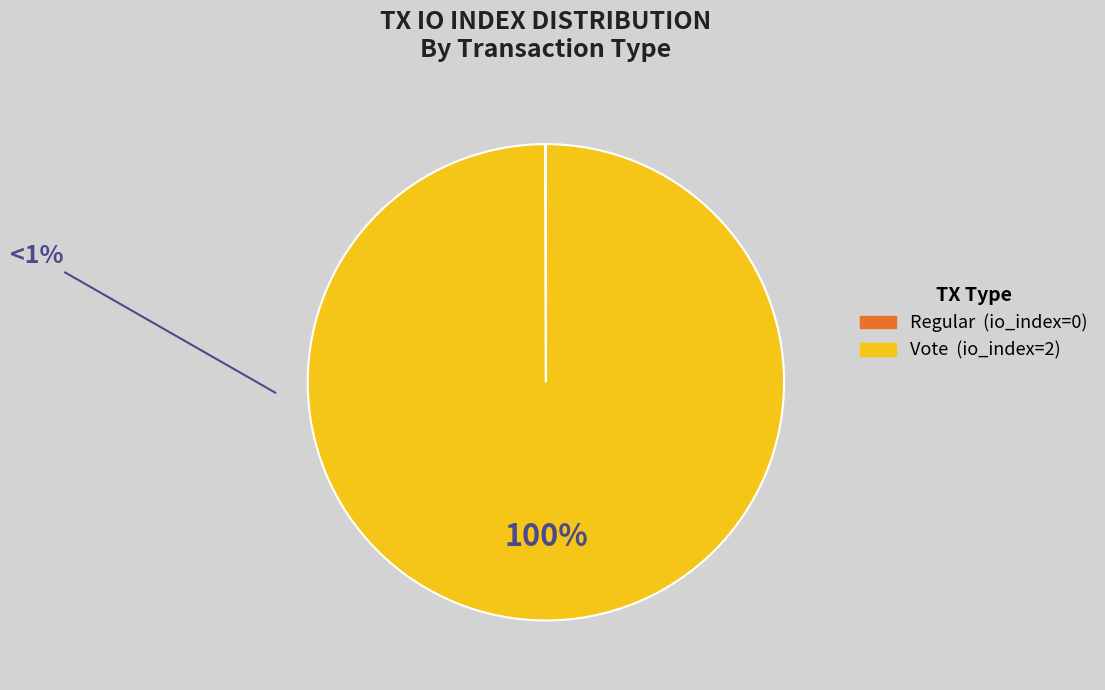

To the nearest percent, what is the difference between the largest and smallest slice percentages?

100%